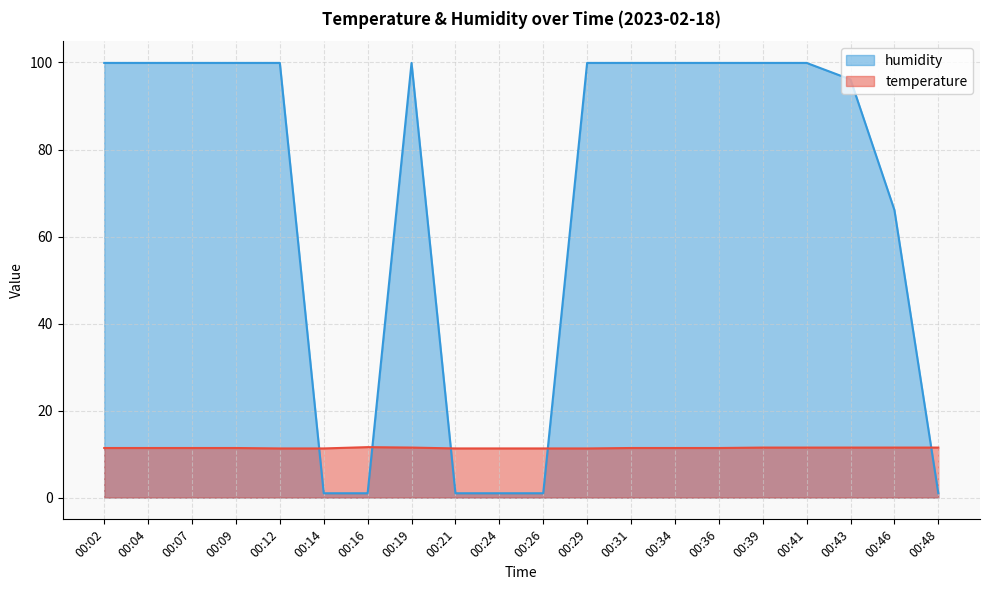

True or false: humidity has a value of 0.5 at 00:14.

False